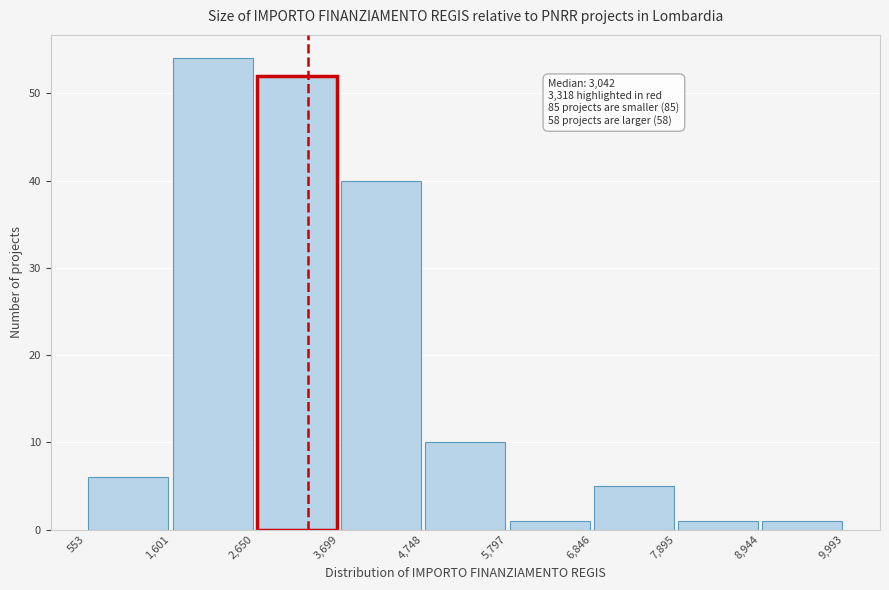

Which range on the x-axis has the tallest bar?

1,601 to 2,650